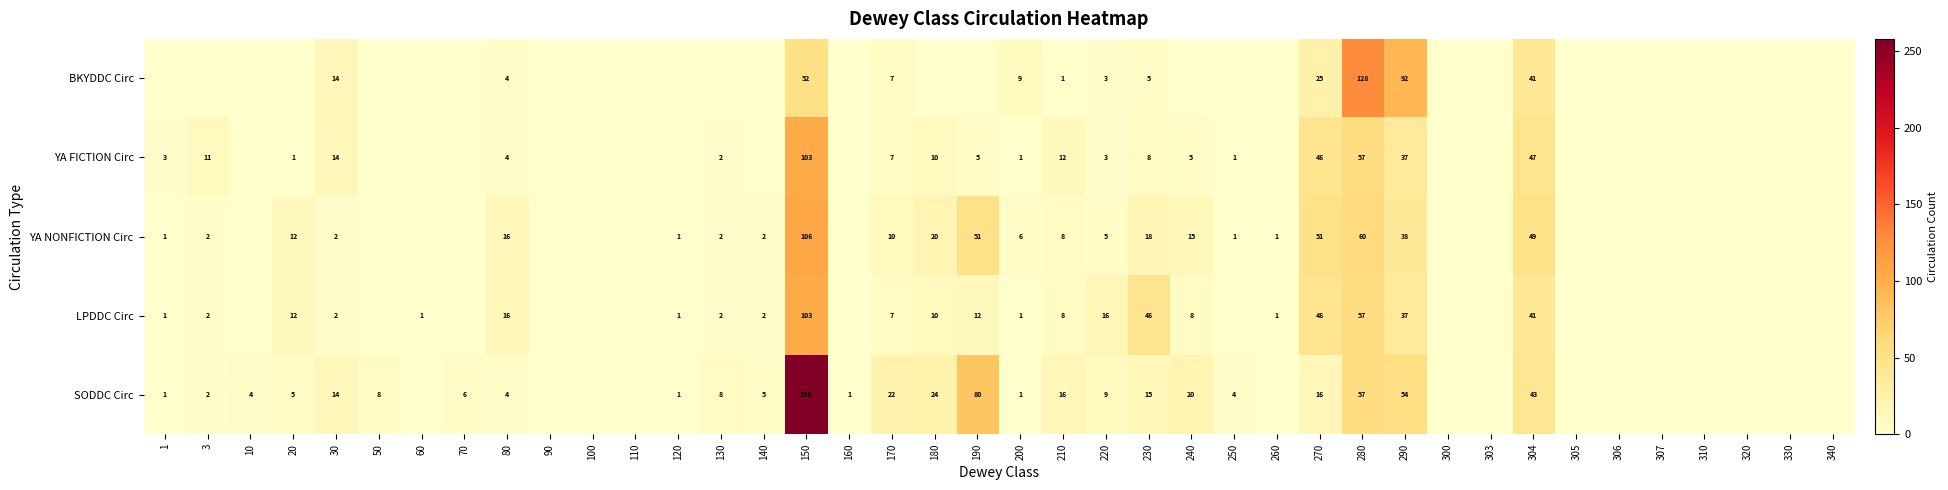

What is the difference between the SODDC Circ values at 220 and 290?

45